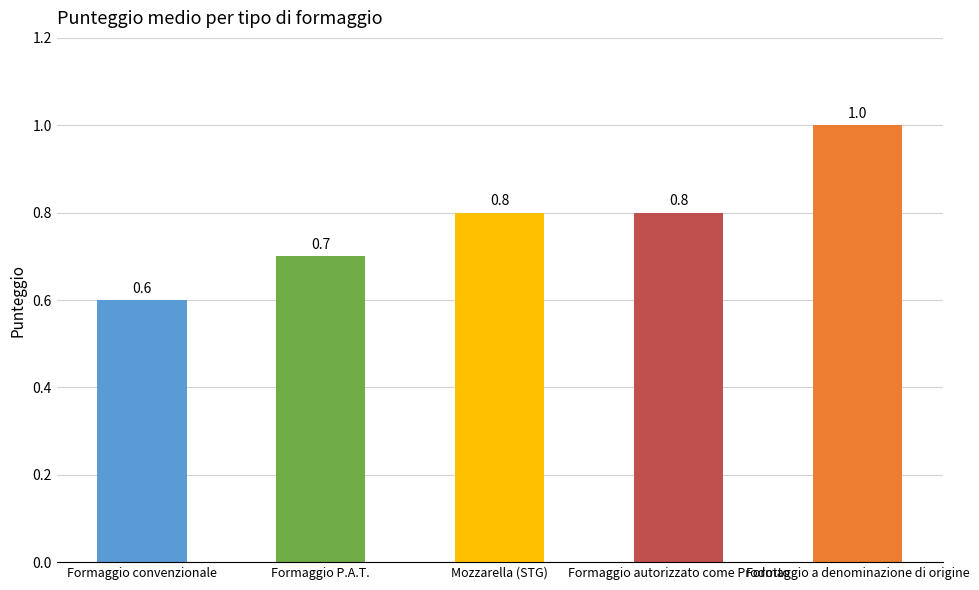

What position from the left is Formaggio a denominazione di origine?

5